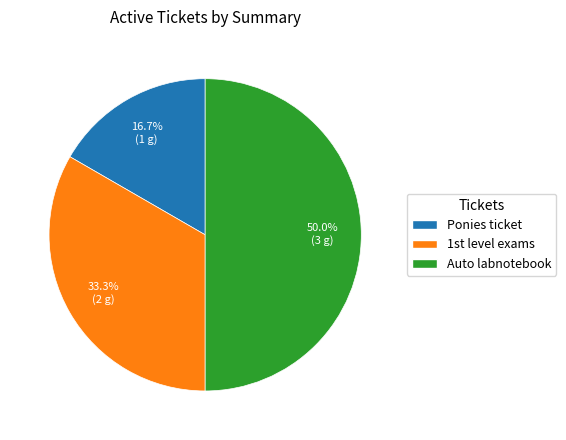

Rank the categories by value from lowest to highest.

Ponies ticket, 1st level exams, Auto labnotebook